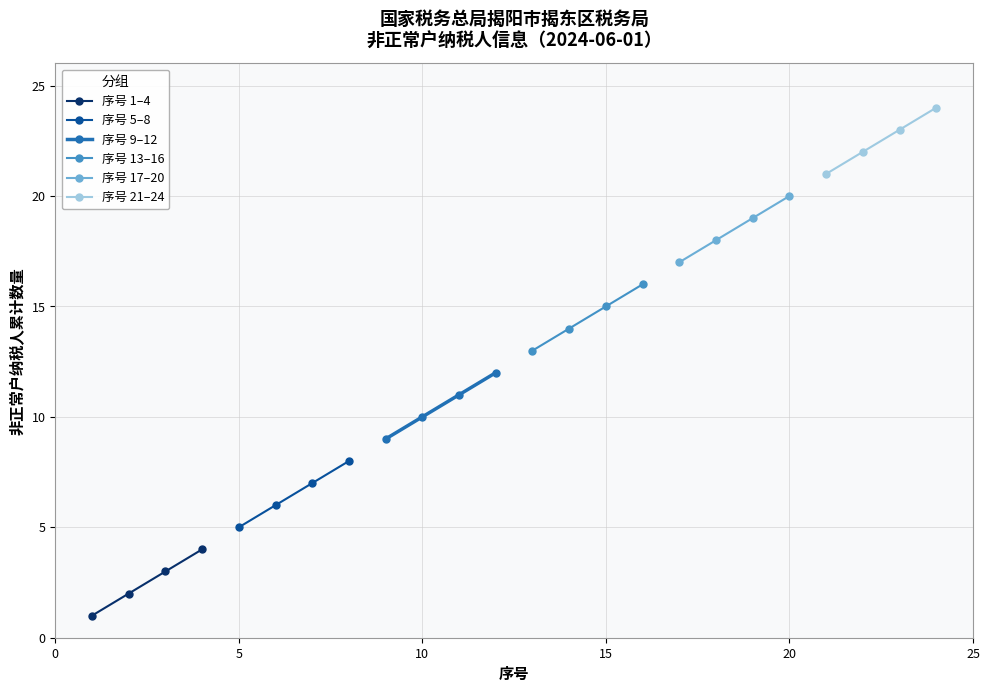

What are all the series names shown in the legend?

序号 1–4, 序号 5–8, 序号 9–12, 序号 13–16, 序号 17–20, 序号 21–24